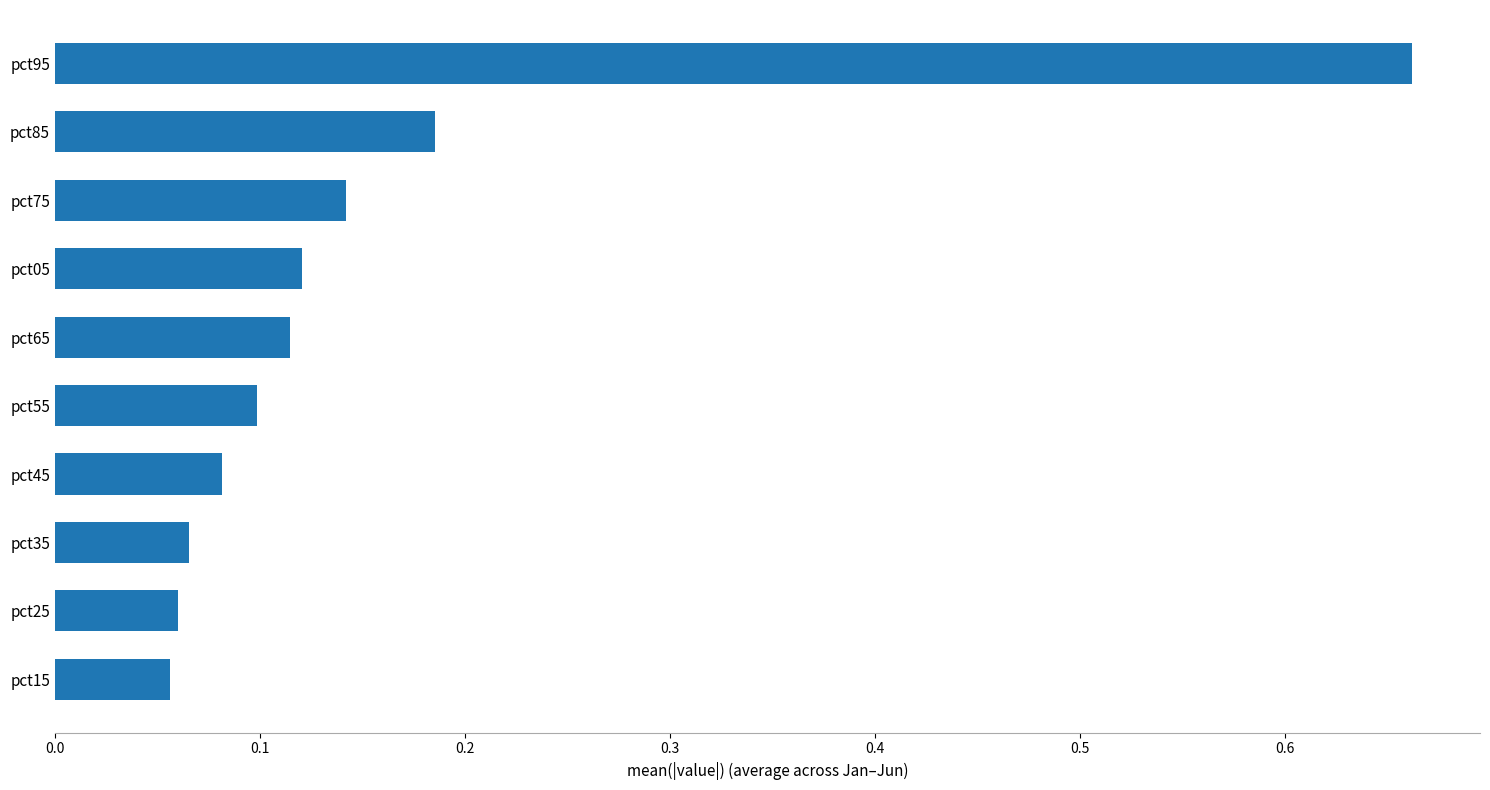

Which has a higher value, pct95 or pct75?

pct95